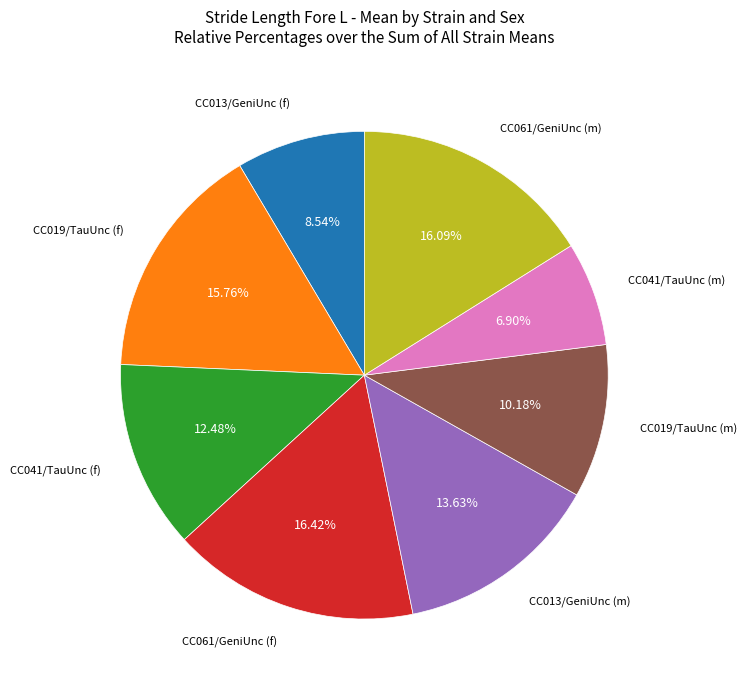

Count the number of slices in the pie.

8